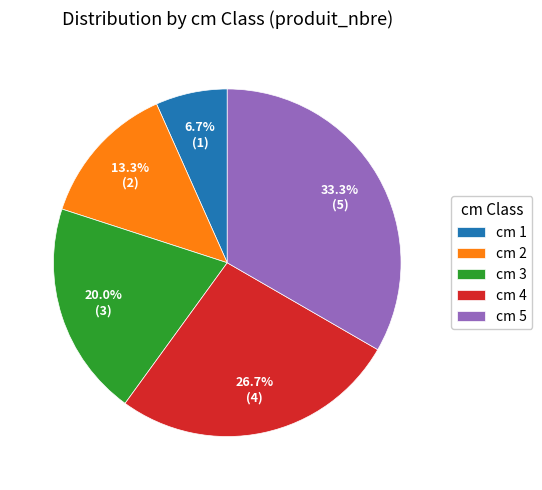

Do cm 1 and cm 2 together represent more than half of the pie?

No